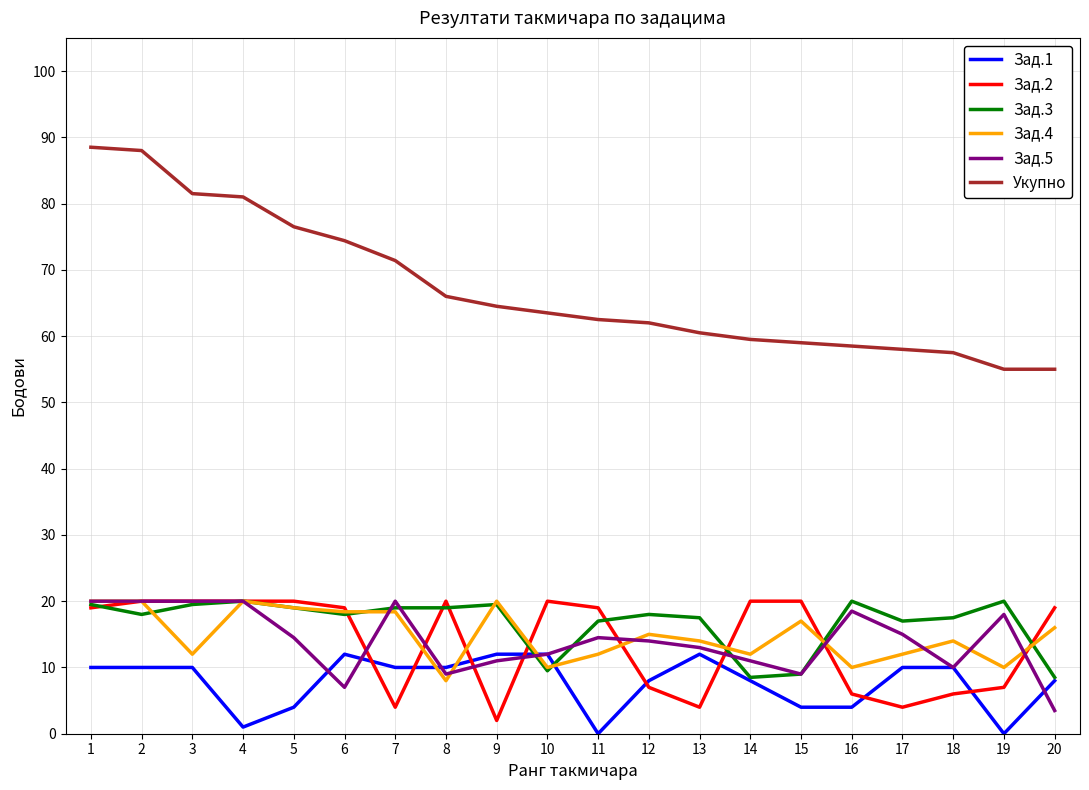

Which series has the widest spread of values?

Укупно